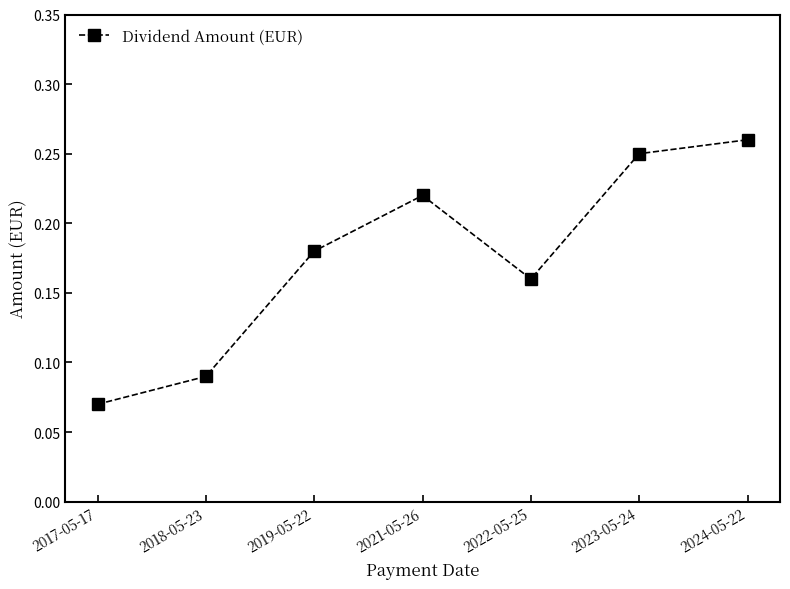

Rank the categories by value from lowest to highest.

2017-05-17, 2018-05-23, 2022-05-25, 2019-05-22, 2021-05-26, 2023-05-24, 2024-05-22